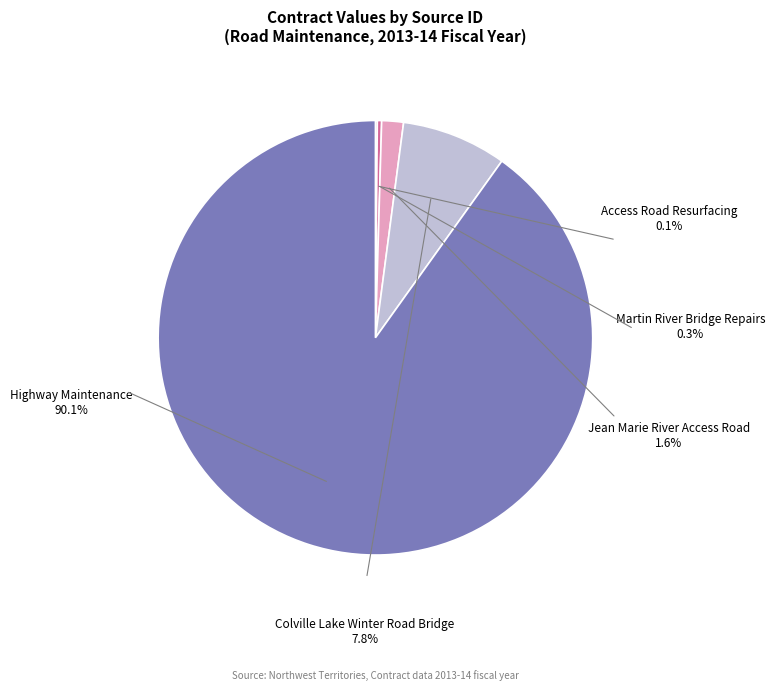

Is the sum of SC794748 and SC794709 greater than half?

No